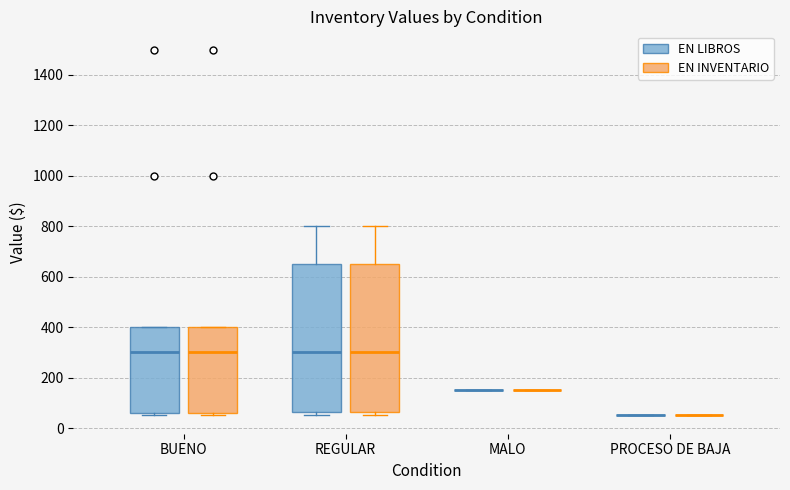

Reading left to right, transcribe this box plot: for each box, give where its median line is, the range the box spans, and where its two whiskers end, as read against the y-axis. The values are not printed on the chart, so give them approximately, as read against the axis.

BUENO (EN LIBROS): median 300, box 60 to 400, whiskers 60 (just below the box's lower edge) to 400
BUENO (EN INVENTARIO): median 300, box 60 to 400, whiskers 60 (just below the box's lower edge) to 400
REGULAR (EN LIBROS): median 300, box 60 to 660, whiskers 60 (just below the box's lower edge) to 800
REGULAR (EN INVENTARIO): median 300, box 60 to 660, whiskers 60 (just below the box's lower edge) to 800
MALO (EN LIBROS): box collapsed to a line at 160, whiskers 160 to 160
MALO (EN INVENTARIO): box collapsed to a line at 160, whiskers 160 to 160
PROCESO DE BAJA (EN LIBROS): box collapsed to a line at 60, whiskers 60 to 60
PROCESO DE BAJA (EN INVENTARIO): box collapsed to a line at 60, whiskers 60 to 60